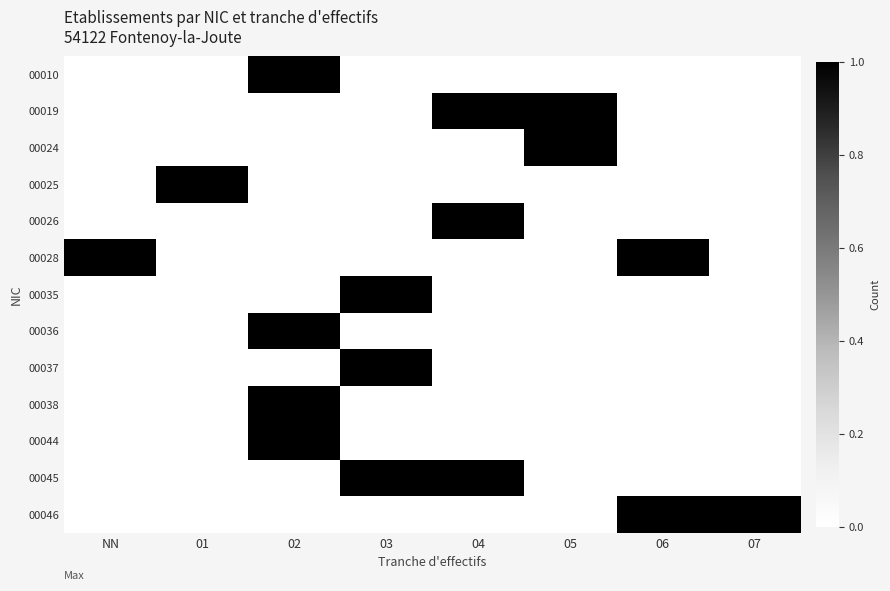

How many distinct data groups are displayed?

13